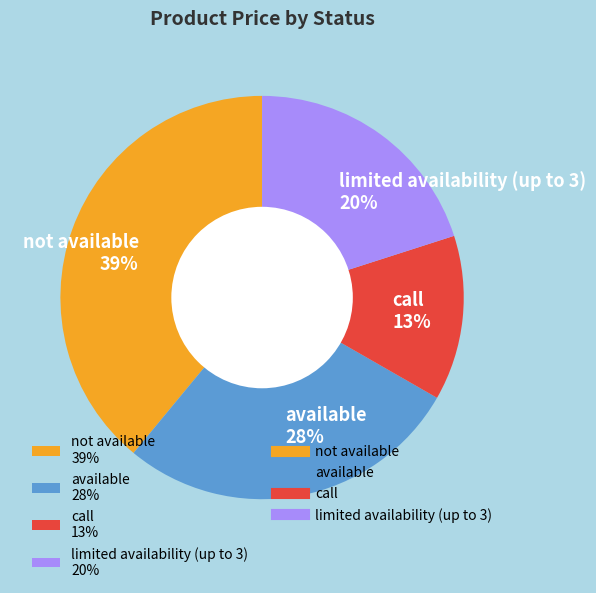

Is there any slice that represents more than half of the pie?

No